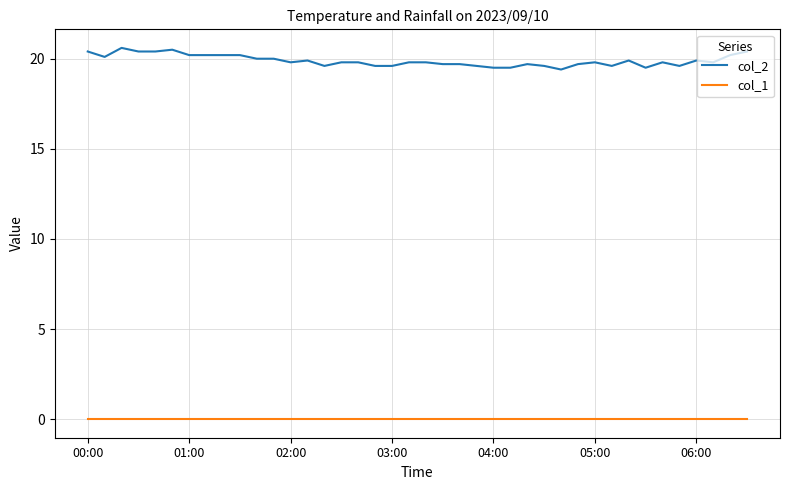

Rank the series by their average value, from highest to lowest.

col_2, col_1